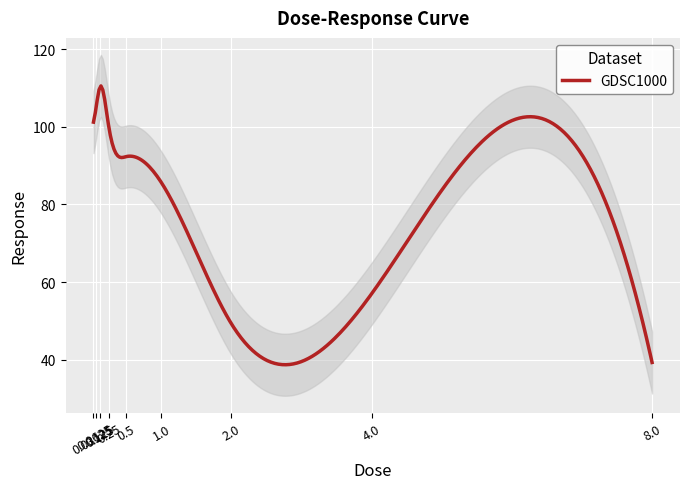

What is the minimum value for GDSC1000?

38.7